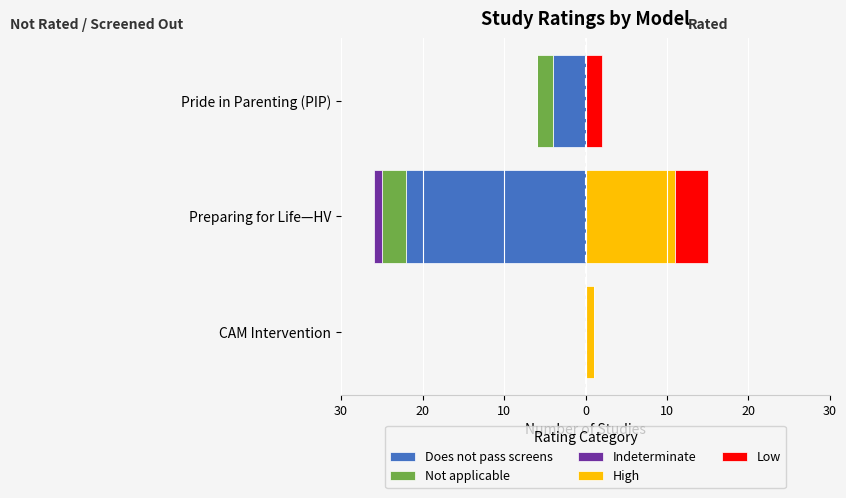

How many bars are there in each group?

5